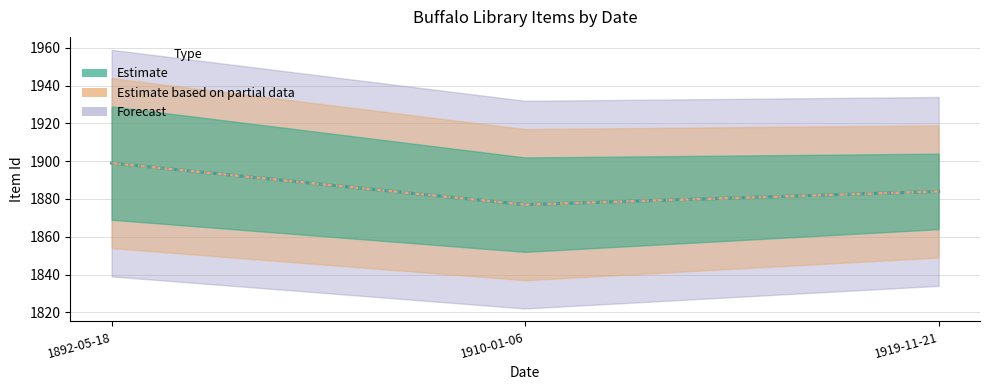

The value at 1919-11-21 is 1884. True or false?

True